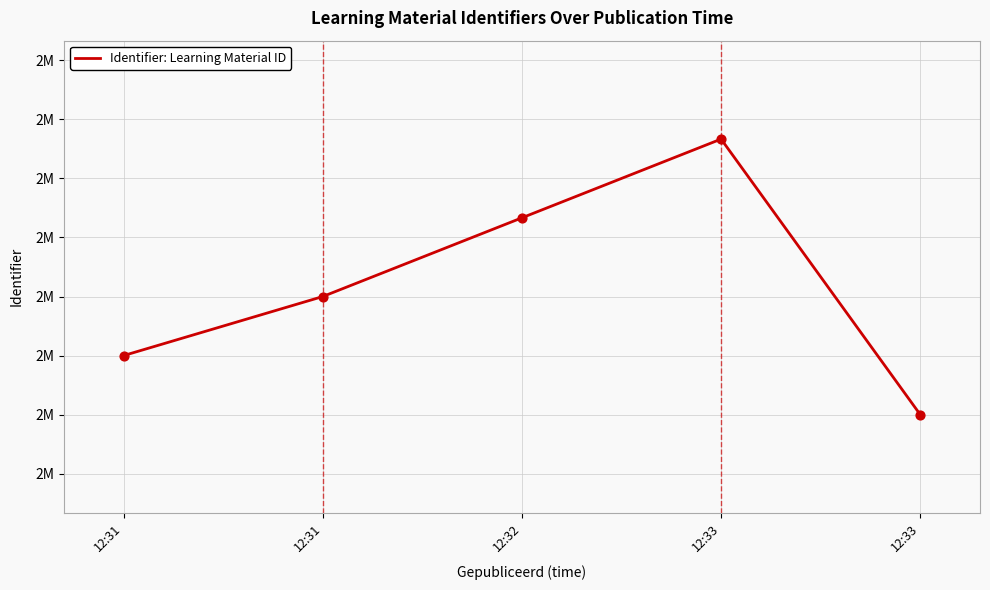

Between 12:33 and 12:31, which is larger?

12:31